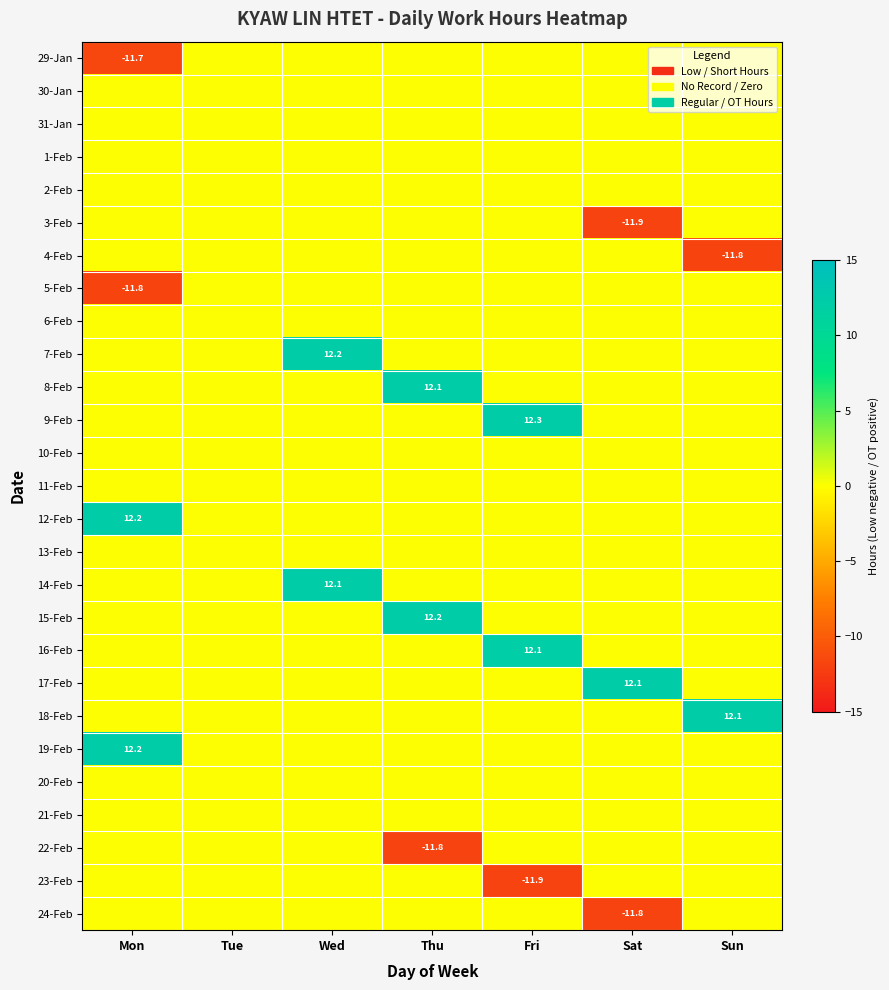

At Wed, list the series in order from largest to smallest.

7-Feb, 14-Feb, 29-Jan, 30-Jan, 31-Jan, 1-Feb, 2-Feb, 3-Feb, 4-Feb, 5-Feb, 6-Feb, 8-Feb, 9-Feb, 10-Feb, 11-Feb, 12-Feb, 13-Feb, 15-Feb, 16-Feb, 17-Feb, 18-Feb, 19-Feb, 20-Feb, 21-Feb, 22-Feb, 23-Feb, 24-Feb